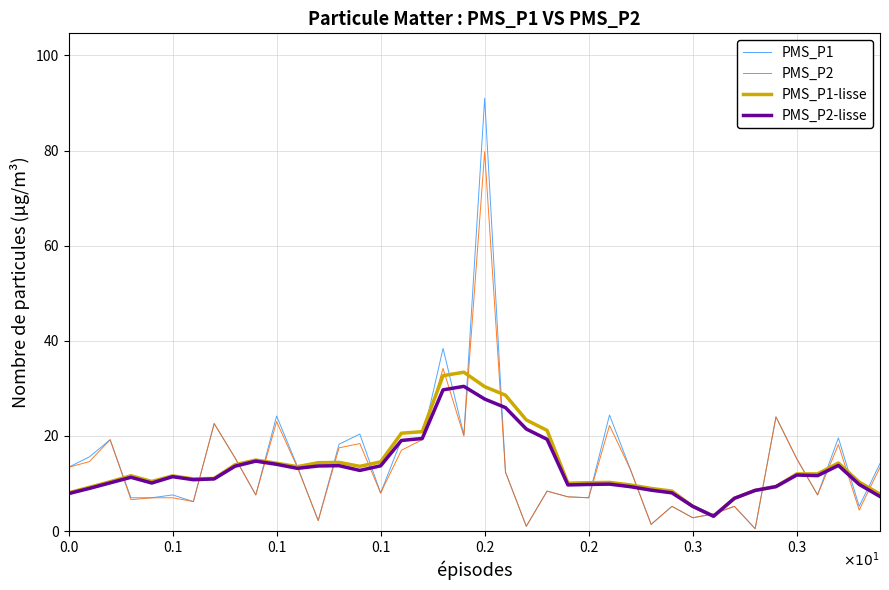

True or false: PMS_P1 and PMS_P2-lisse intersect in this chart.

True